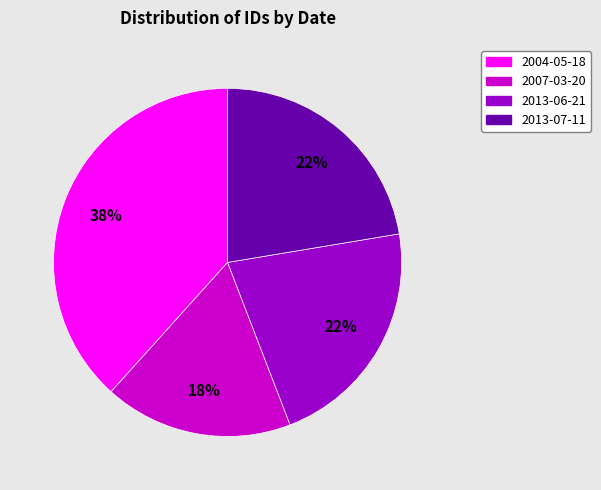

To the nearest percent, what is the average slice percentage?

25%